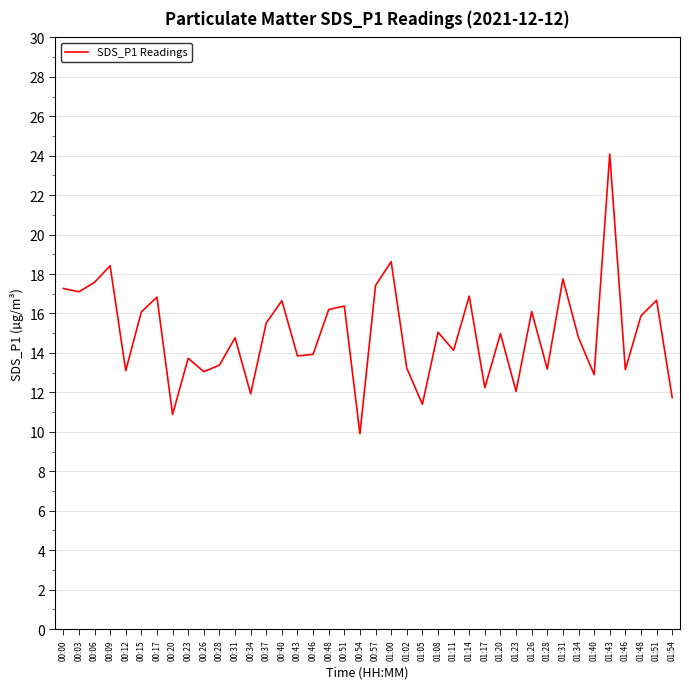

Read the value at 00:51.

16.4